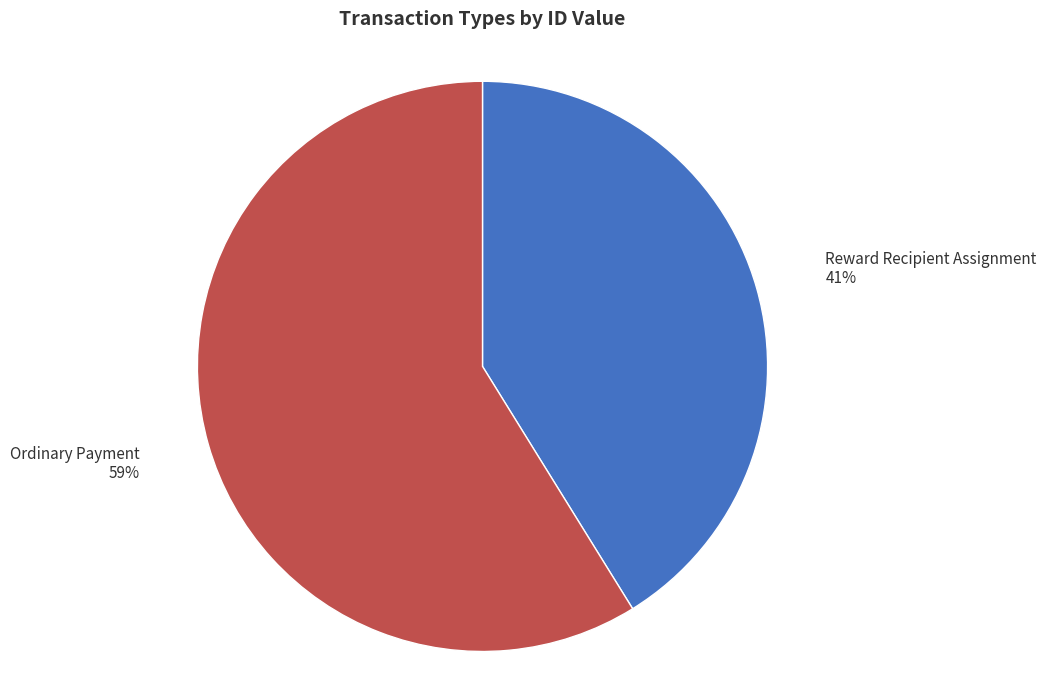

To the nearest percent, what is the difference between the largest and smallest slice percentages?

18%